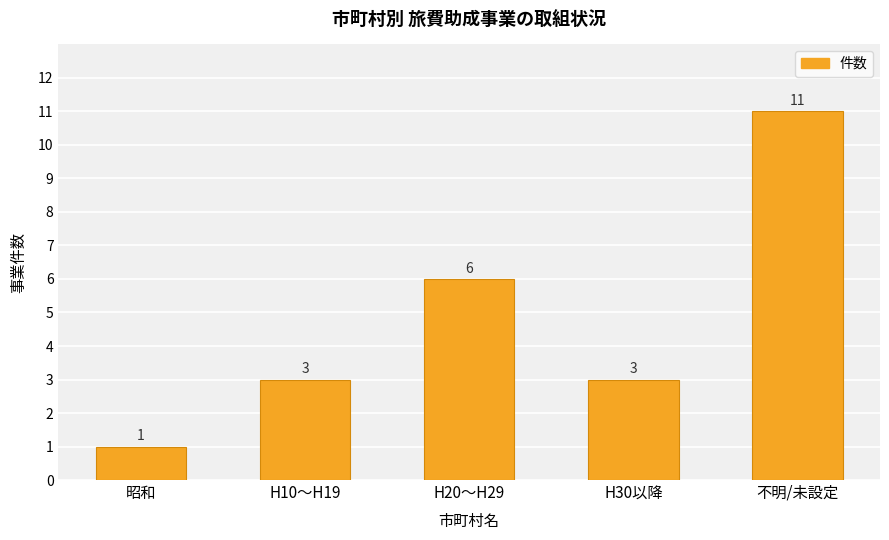

The value at H10～H19 is 3. True or false?

True